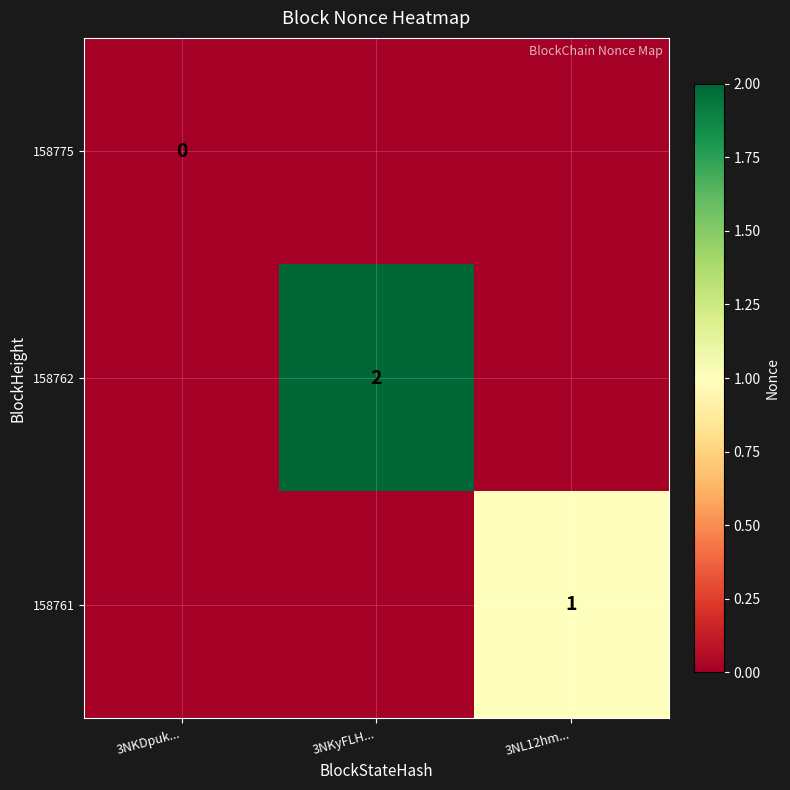

The 158761 series shows 0 at 3NL12hm.... True or false?

False